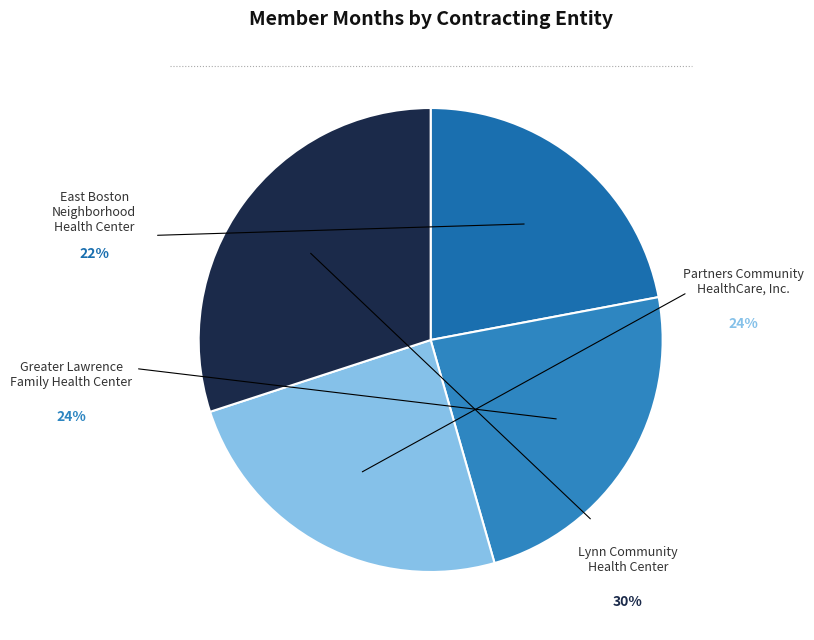

What is the largest slice in the pie chart?

Lynn Community Health Center